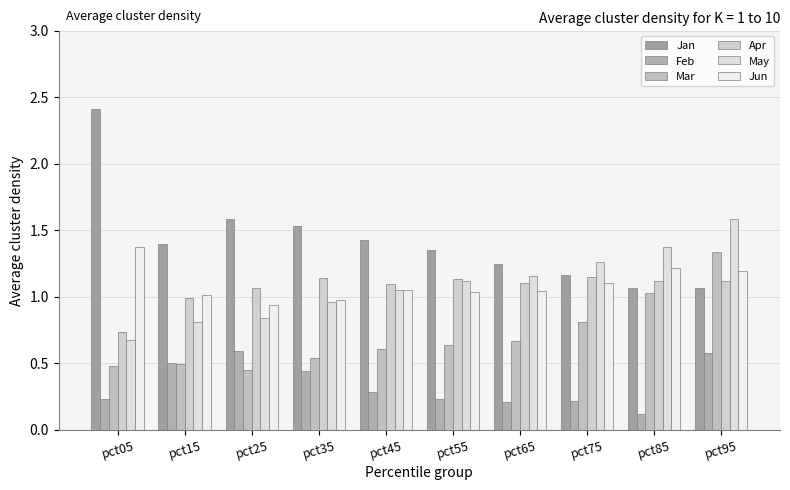

Which series has the widest spread of values?

Jan